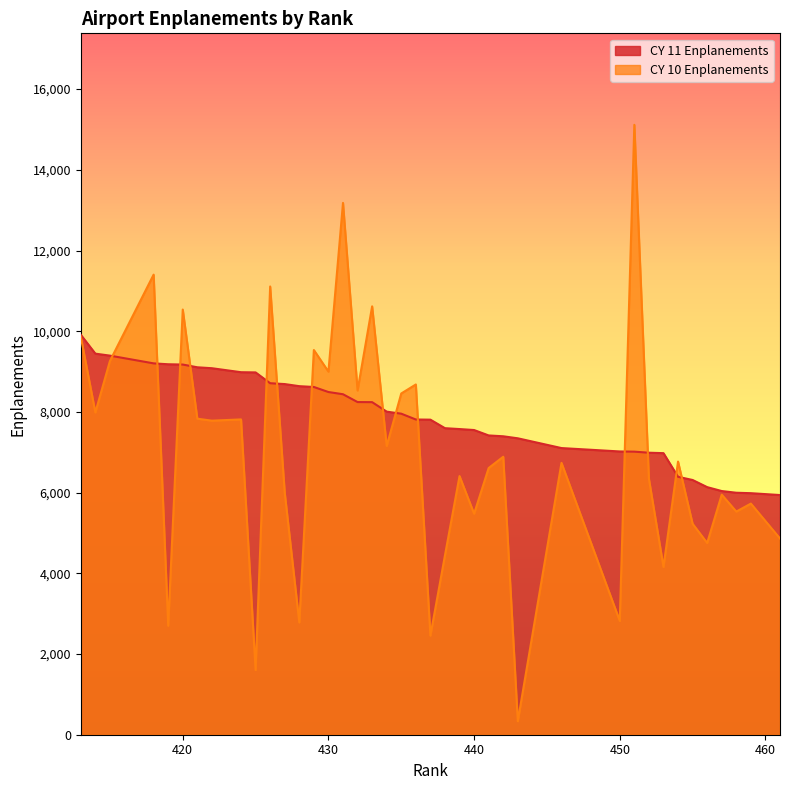

At which category is the sum across all series the highest?

451